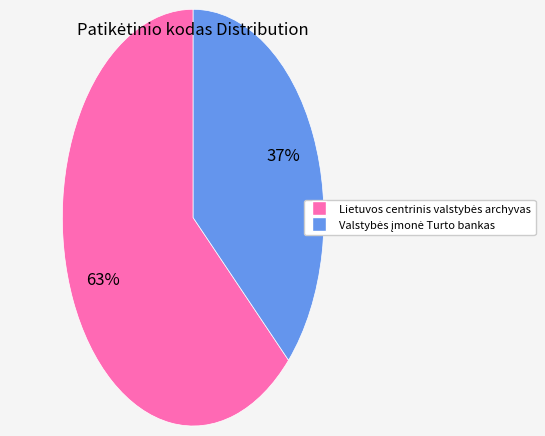

Does any single category account for the majority?

Yes